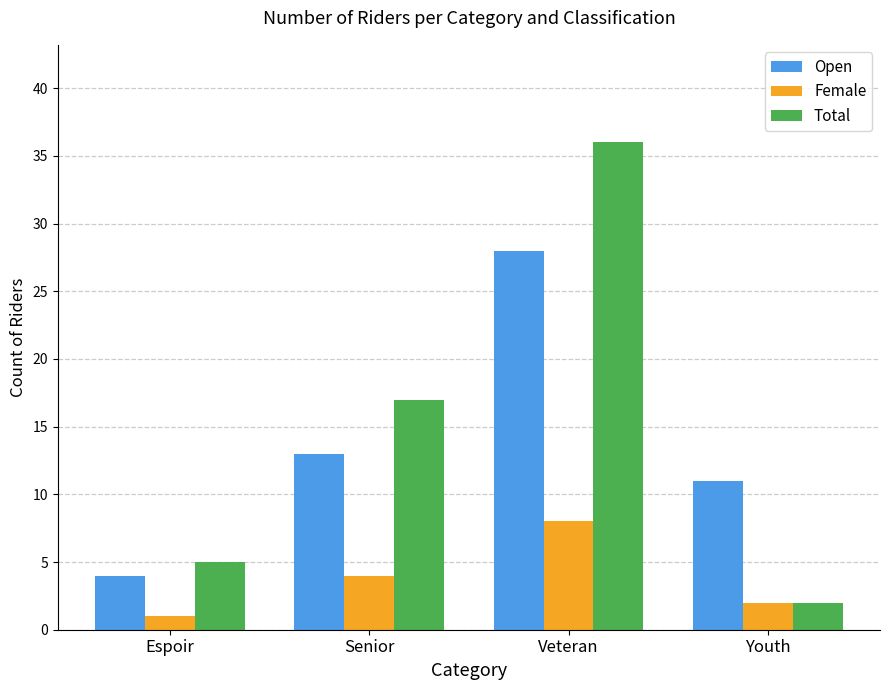

How many bars are there in total?

12